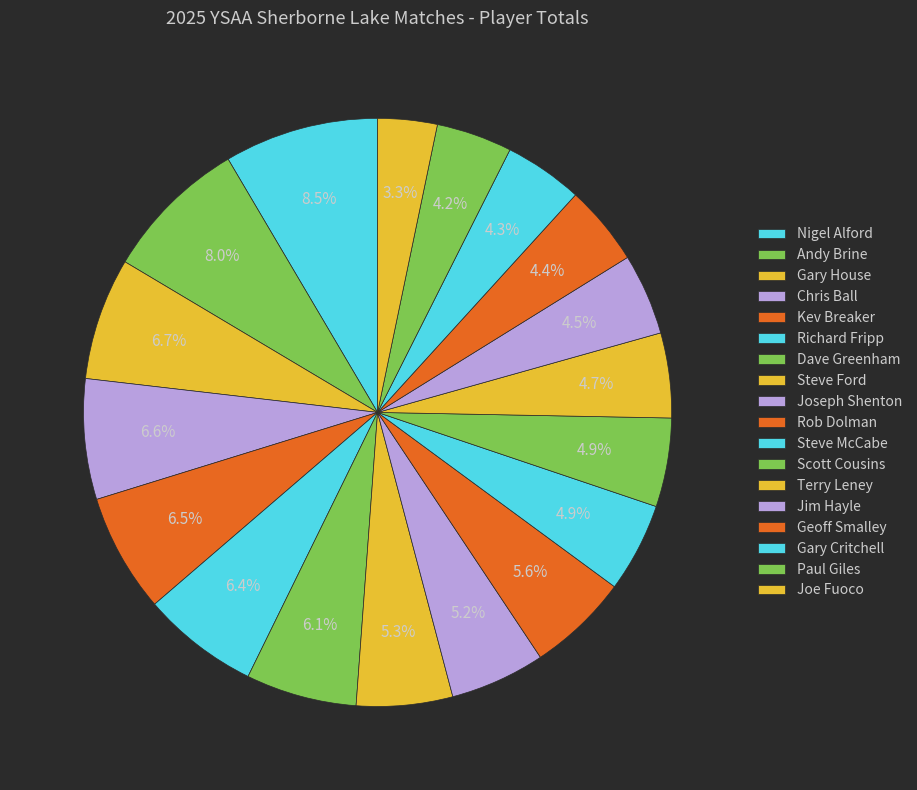

Approximately how many times larger is the value at Jim Hayle compared to Steve McCabe?

0.9